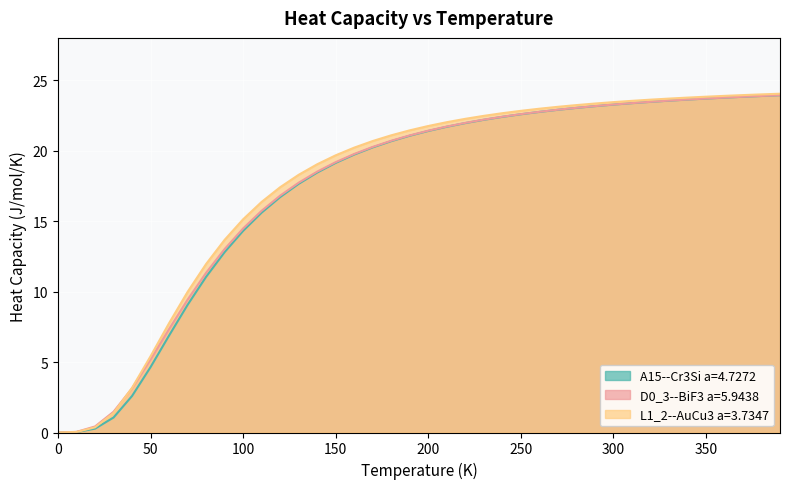

Which series changed the most between 20.0 and 40.0?

L1_2--AuCu3 a=3.7347